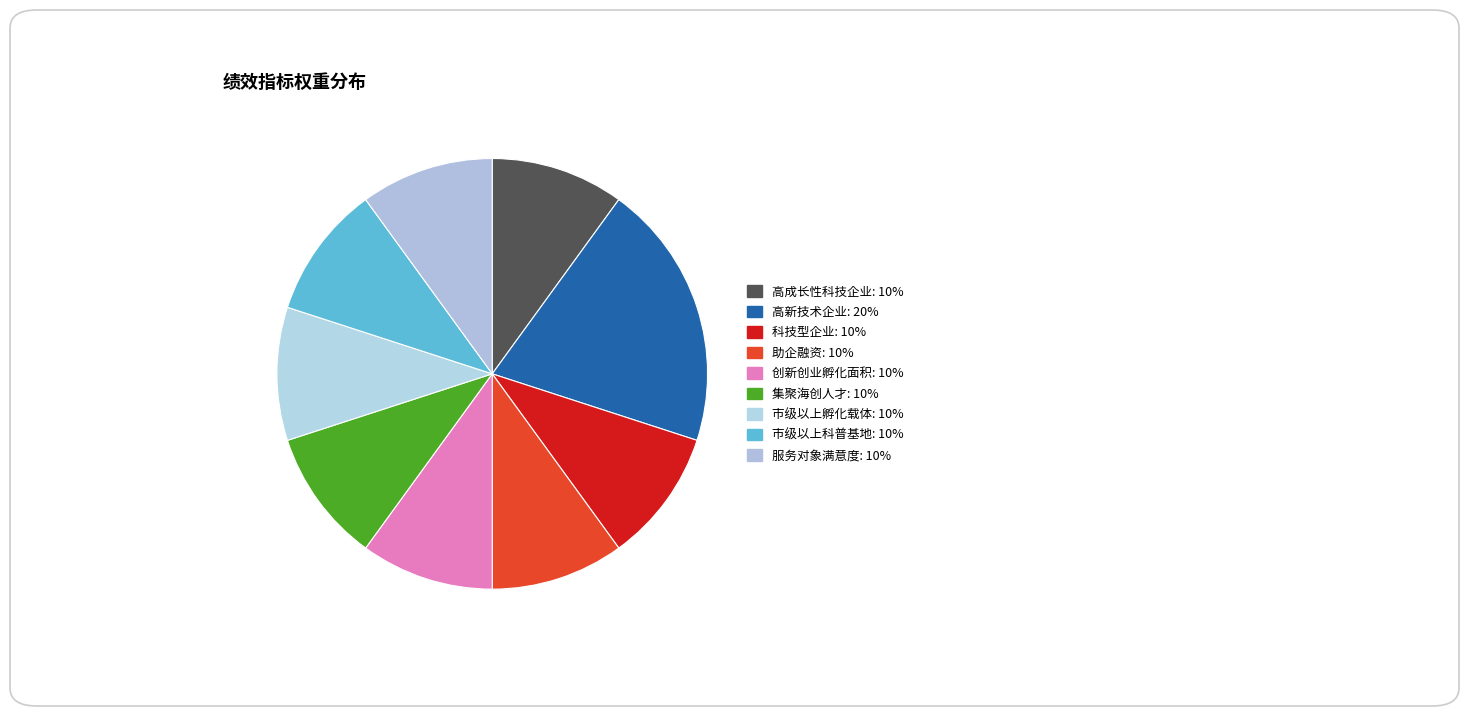

How many segments does this pie chart have?

9